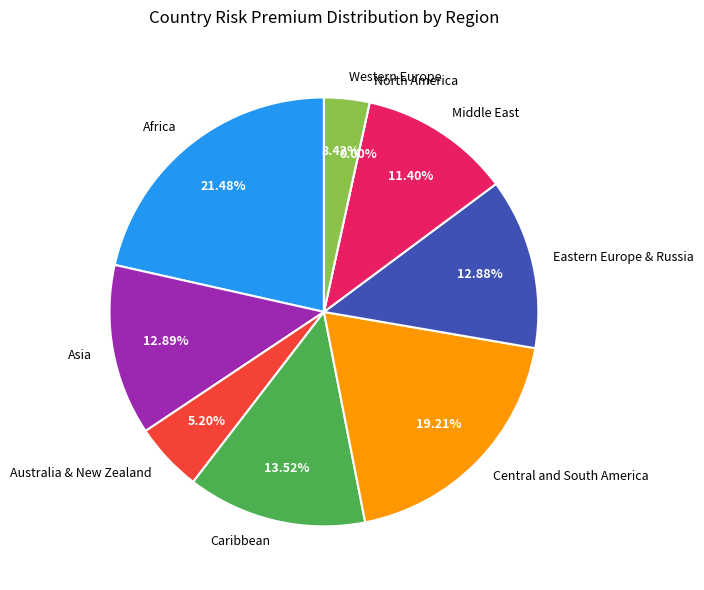

What percentage is NOT represented by Caribbean?

86.5%